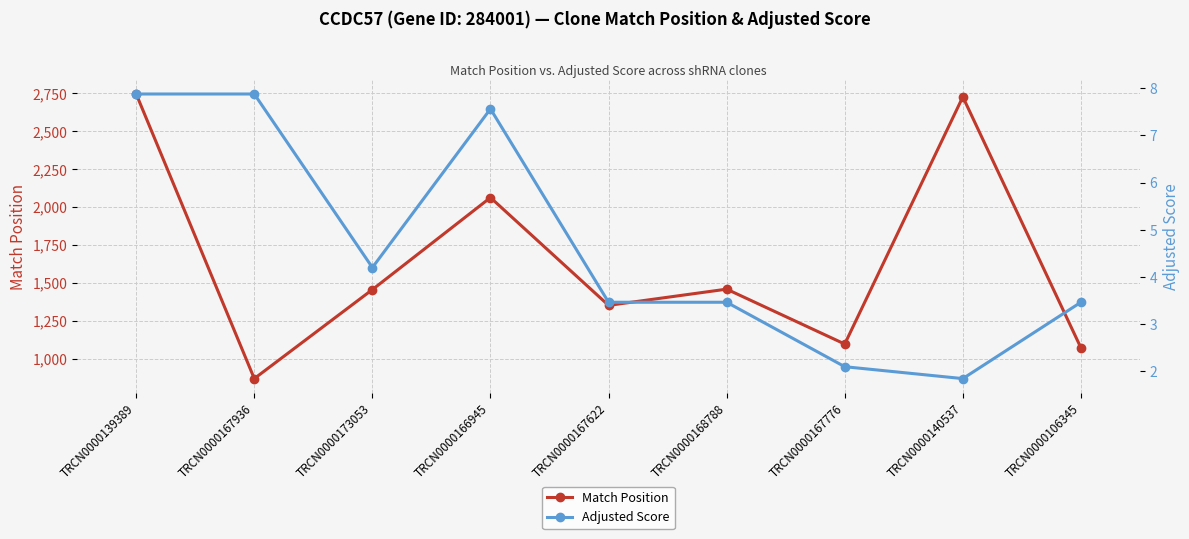

Between TRCN0000106345 and TRCN0000168788, which is larger?

TRCN0000168788